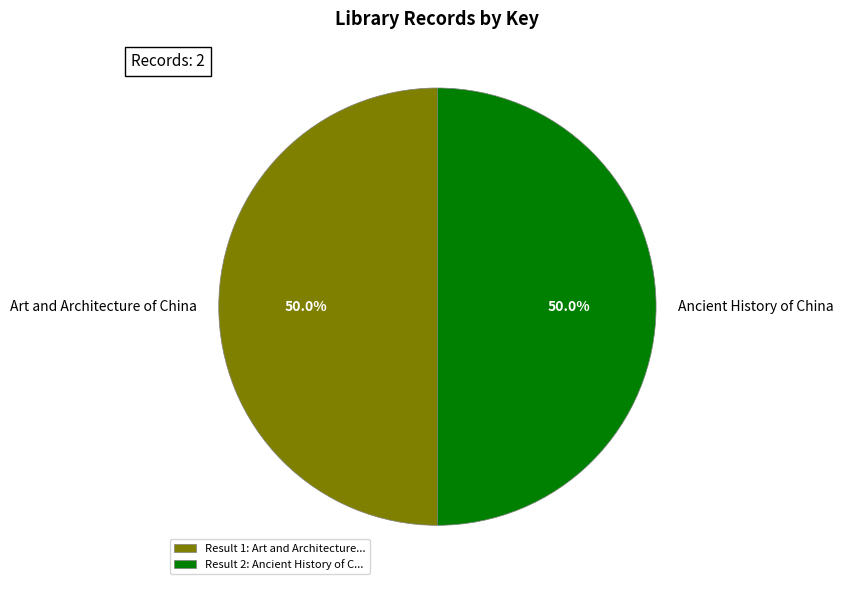

Approximately how many times larger is the value at Result 2: Ancient History of C... compared to Result 1: Art and Architecture...?

1.0